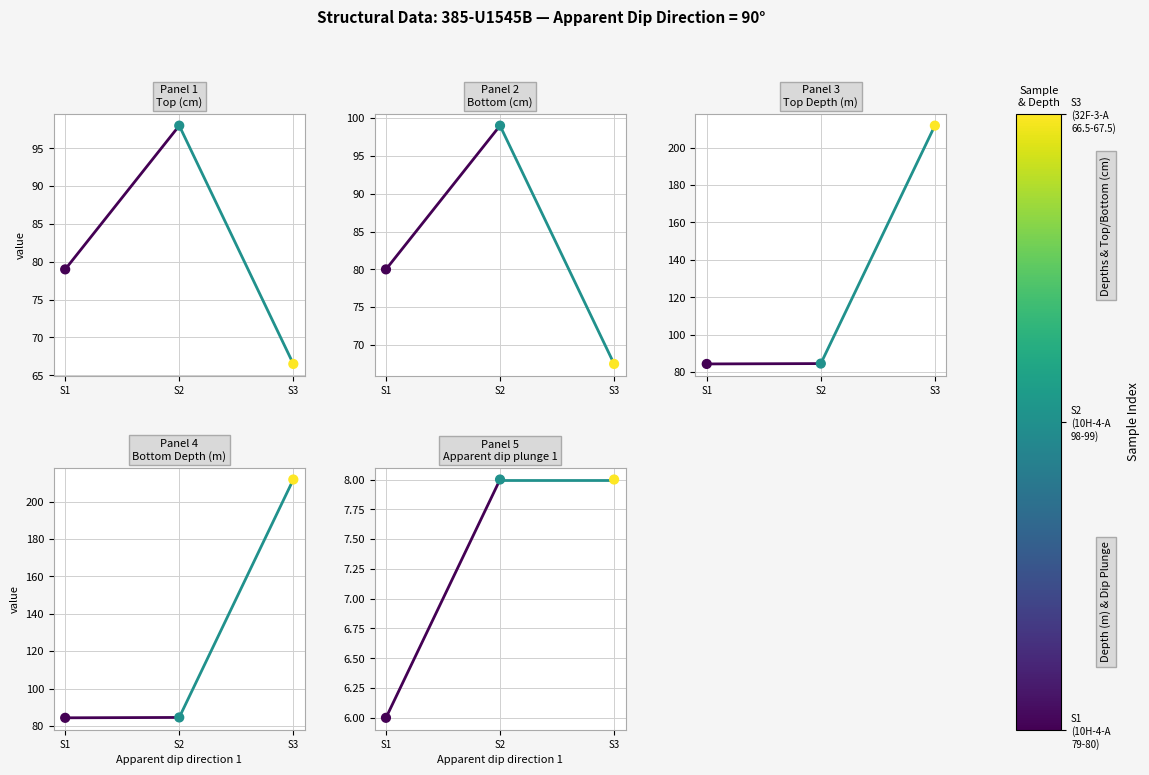

Which series contains the highest Y value?

Bottom (cm)